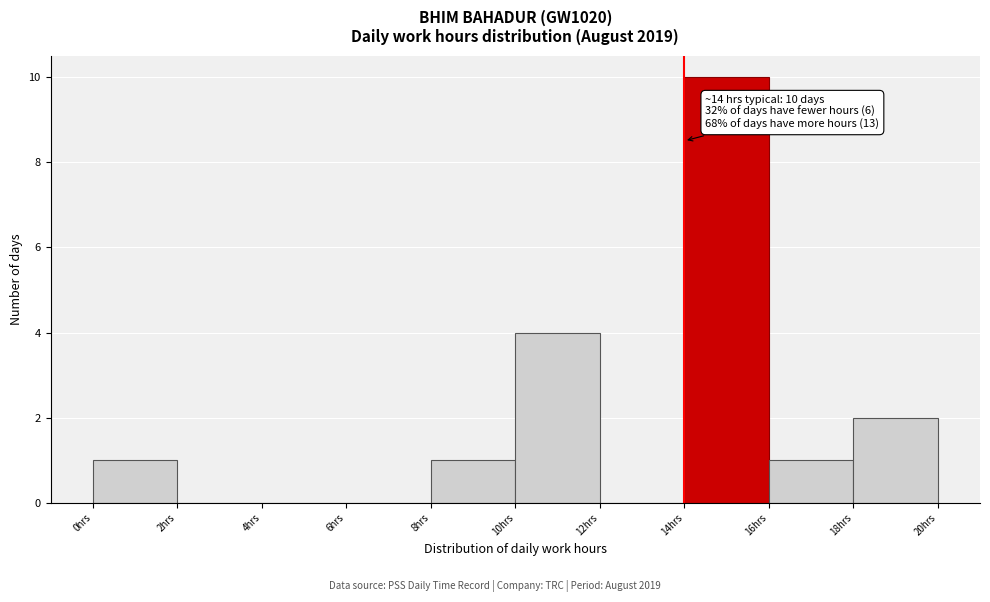

Which range on the x-axis has the tallest bar?

14 to 16